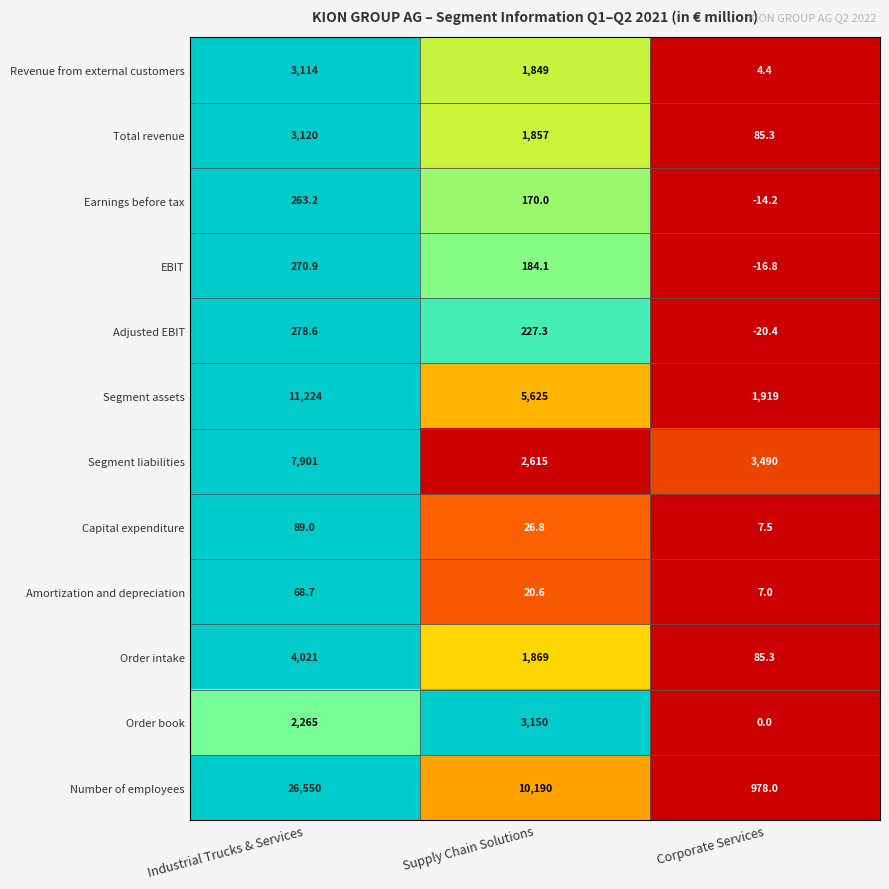

Rank the categories by Adjusted EBIT value from highest to lowest.

Industrial Trucks & Services, Supply Chain Solutions, Corporate Services